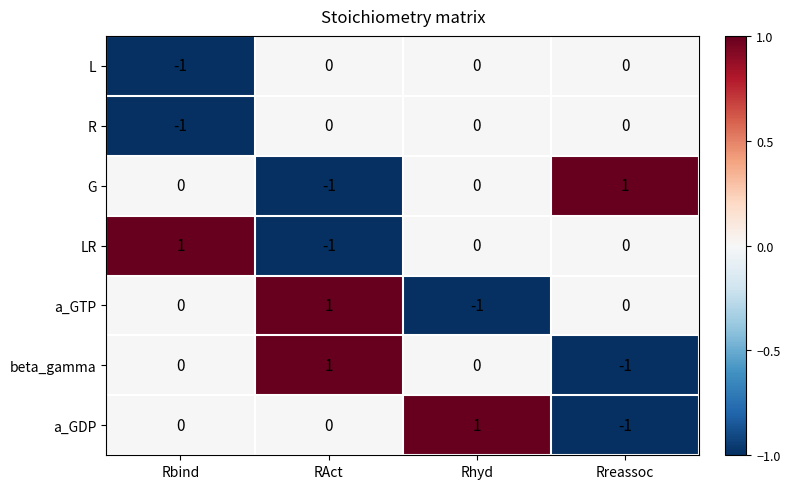

What is the greatest value displayed?

1